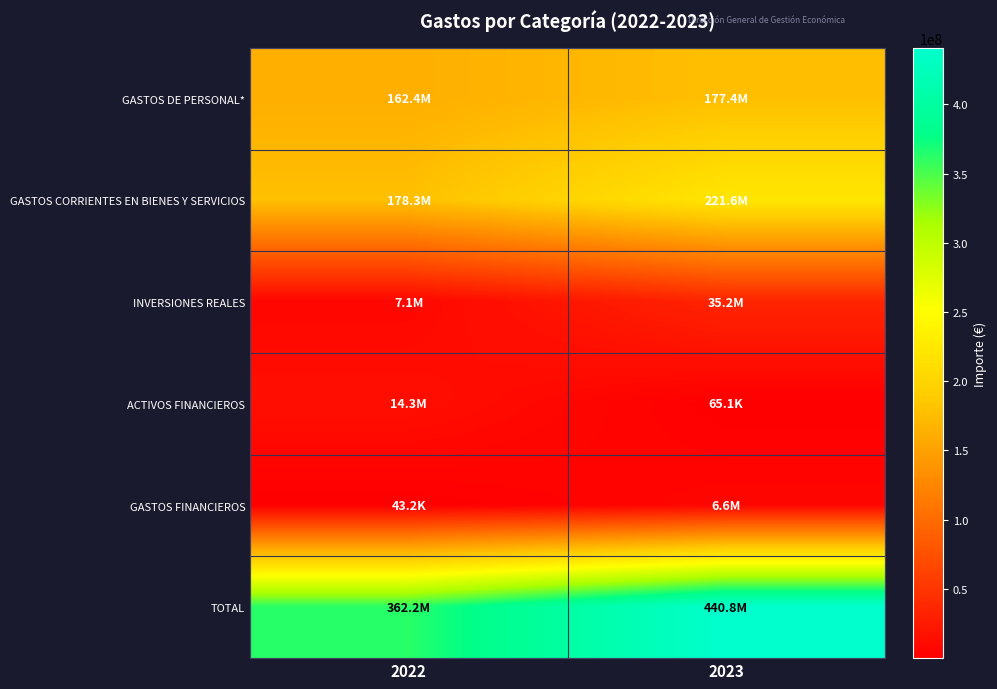

Which series changed the most between 2022 and 2023?

TOTAL